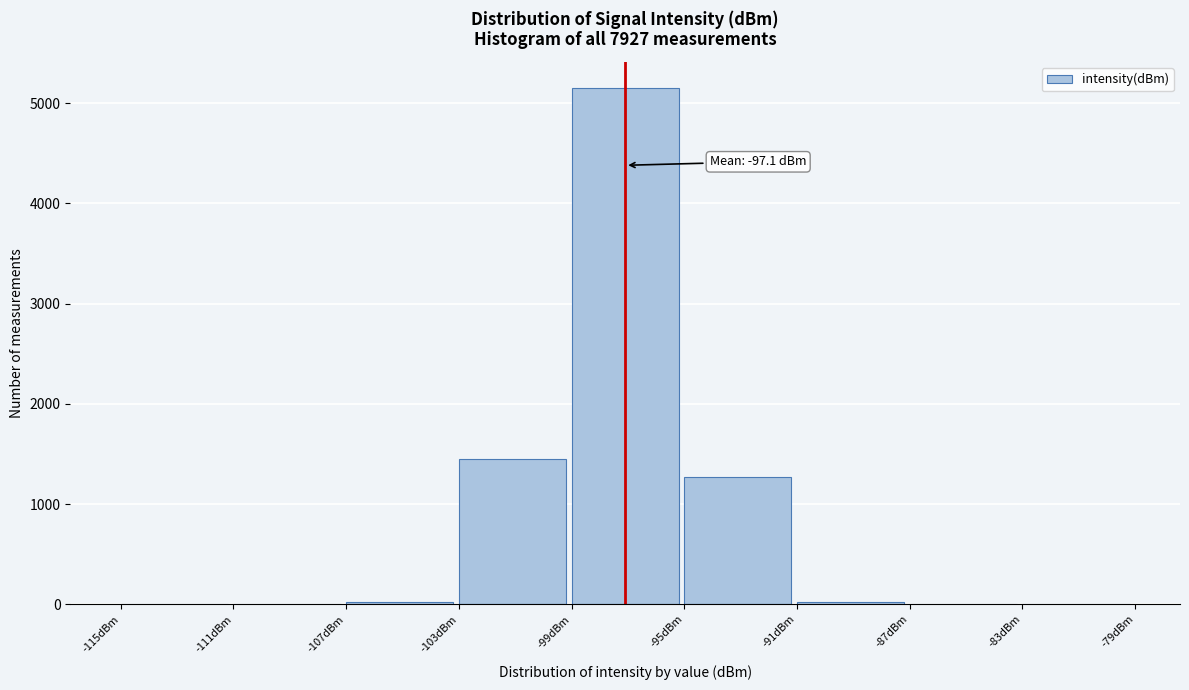

Which range on the x-axis has the tallest bar?

-99 to -95